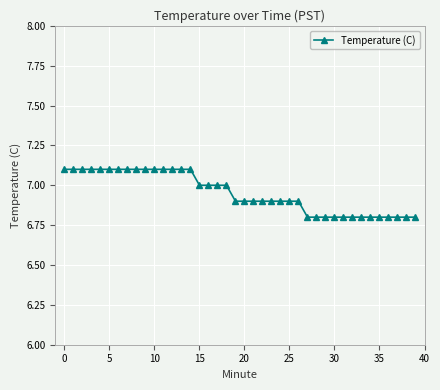

What is the value of the 38th point from the left?

6.8